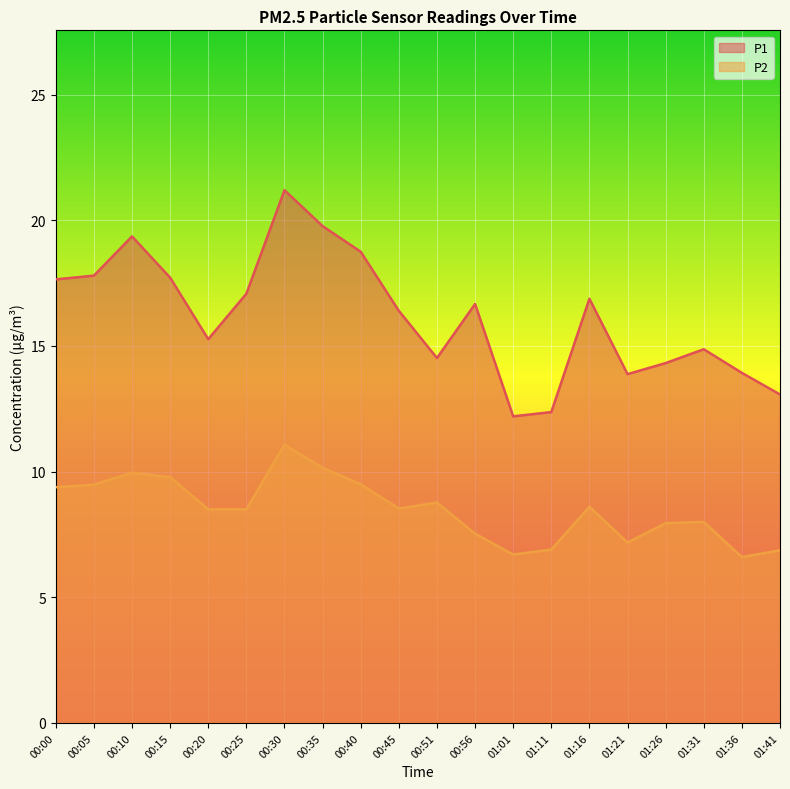

How many values in the P2 series exceed 8?

12